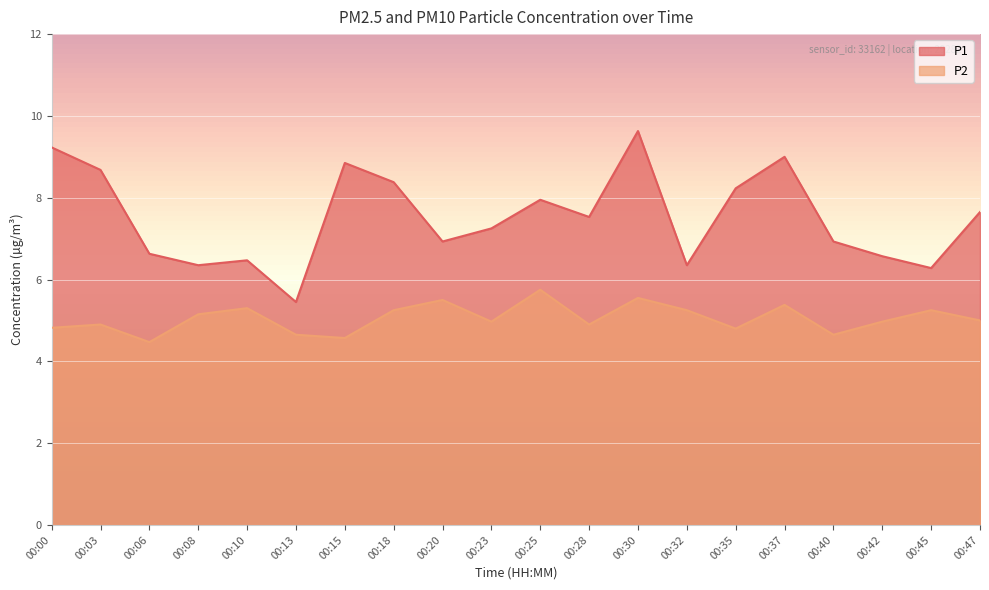

True or false: P2 and P1 cross at least once.

False